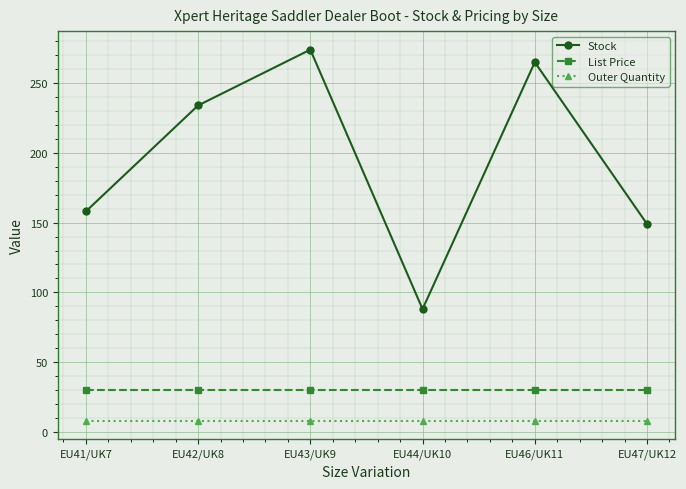

What is the approximate value of Stock at EU43/UK9?

274.0